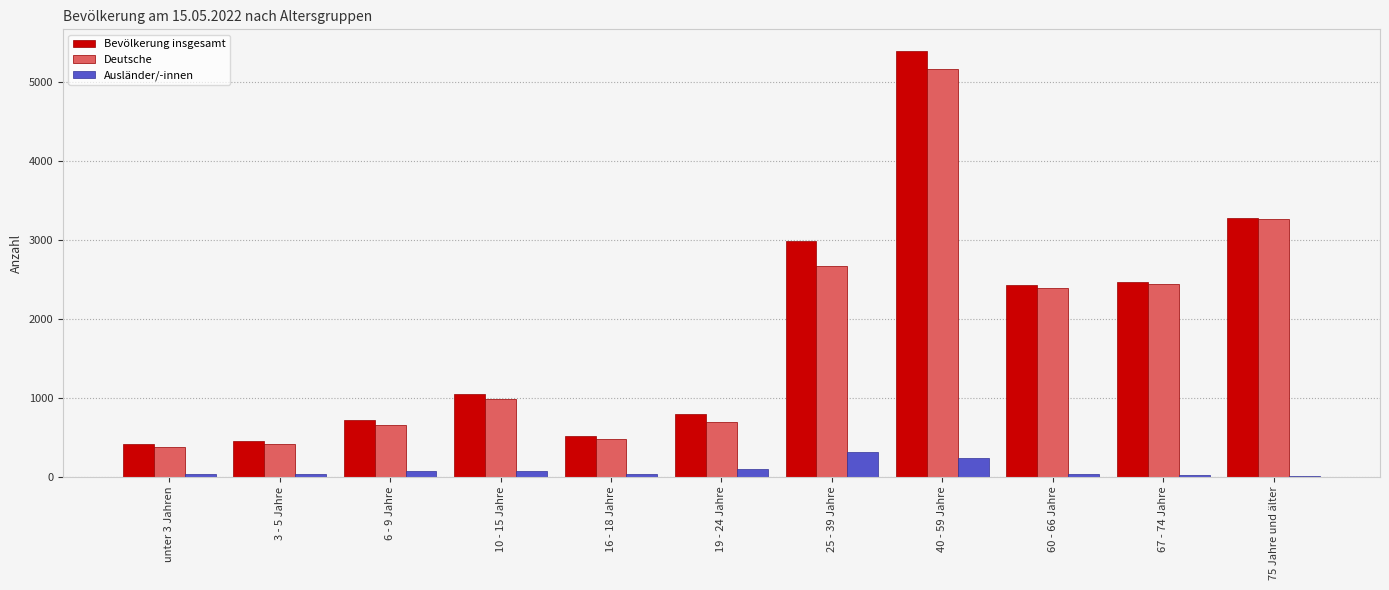

What is the sum of all Ausländer/-innen values?

941